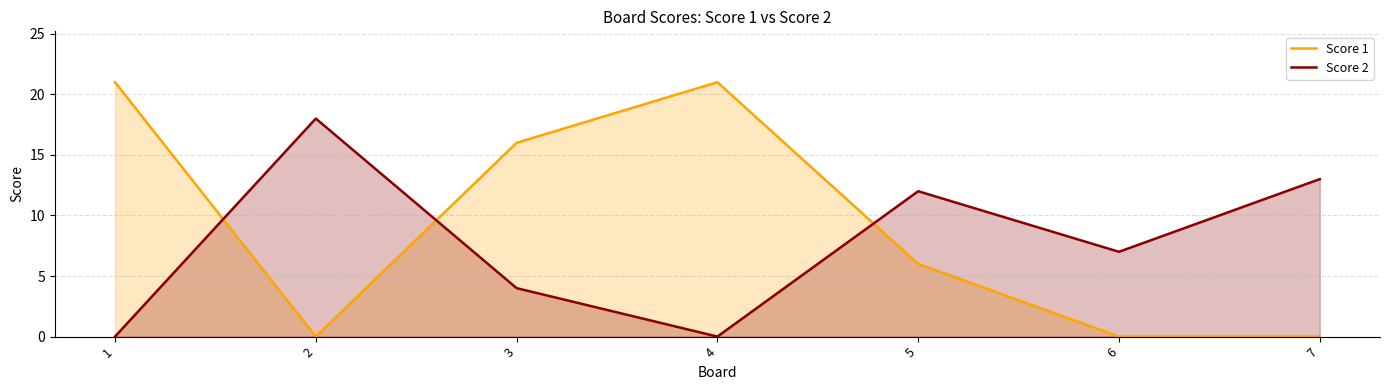

At which label is Score 2 closest to 9?

6